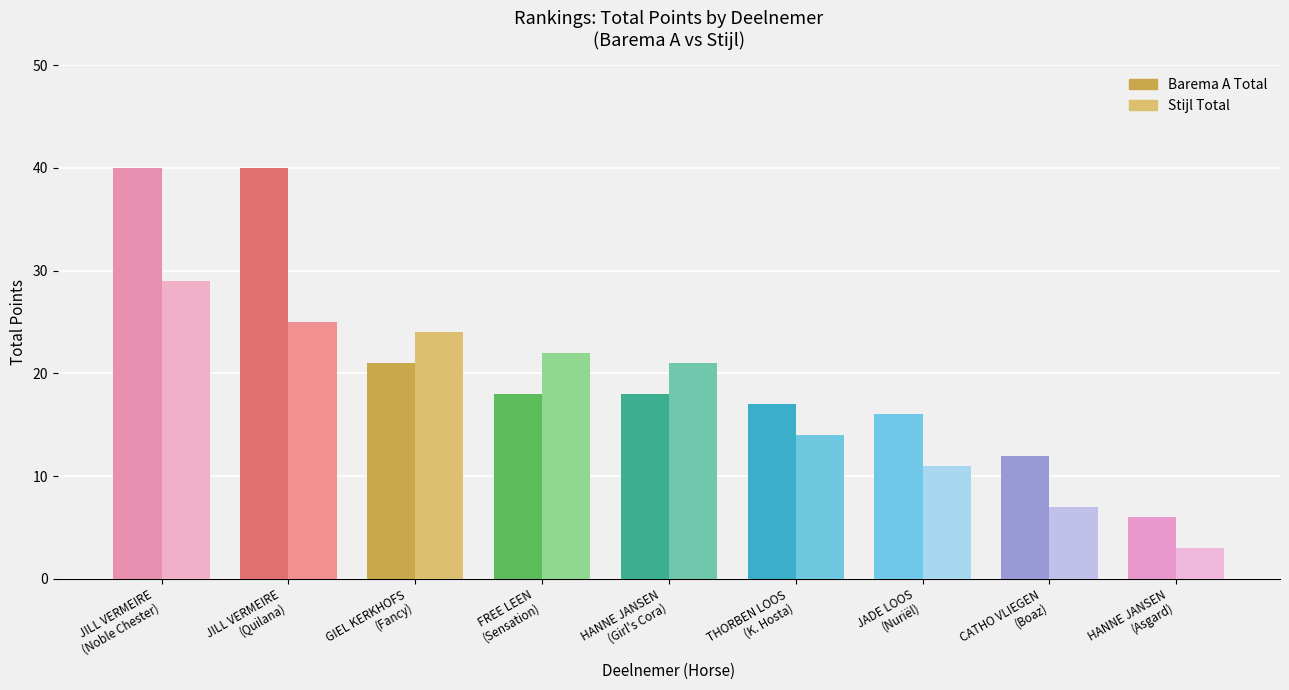

What is the value of the Tot (Barema A) bar at the 8th from the left?

12